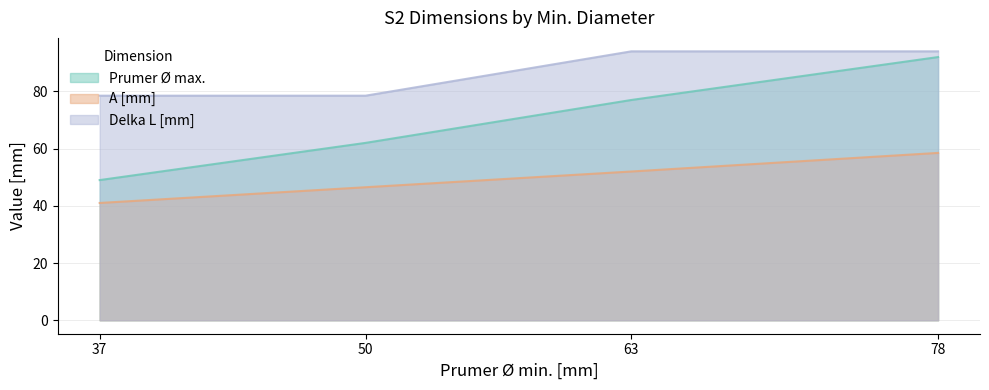

Is it true that A [mm] equals 58.5 at 78?

True